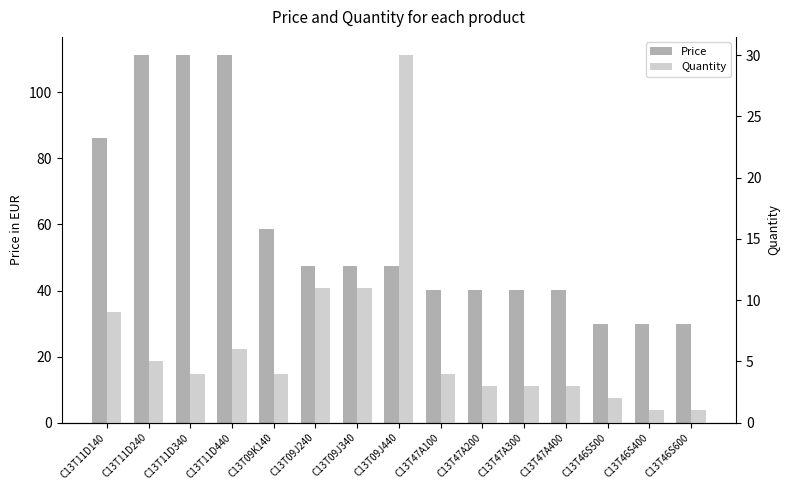

What is the difference between the highest and lowest values at C13T46S500?

27.8